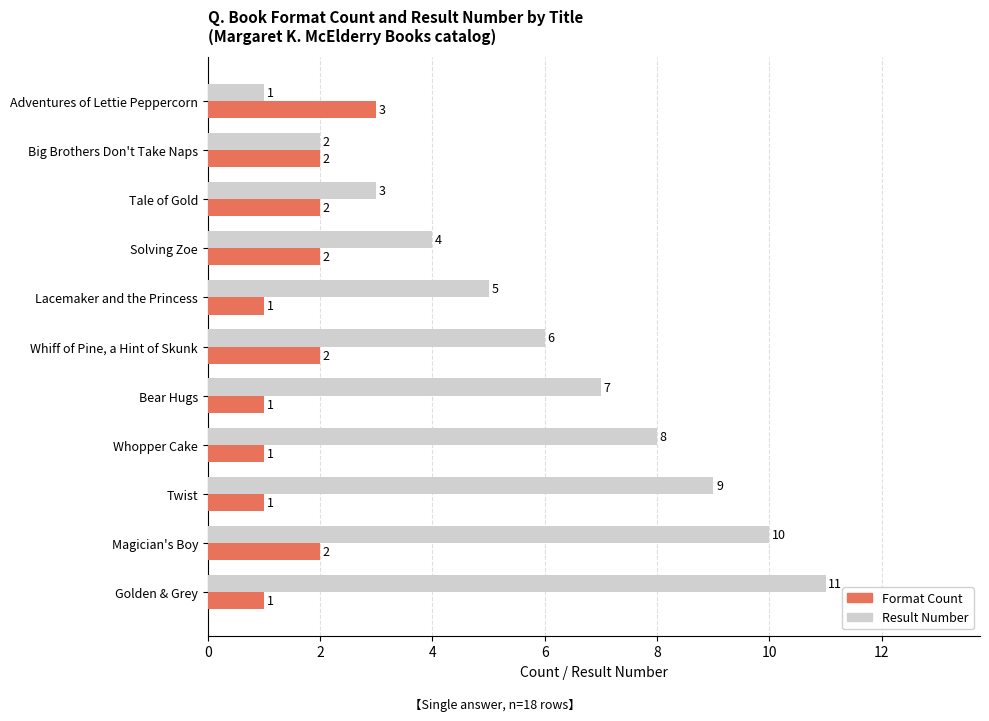

Between Tale of Gold and Twist, which series saw the biggest shift?

Result Number